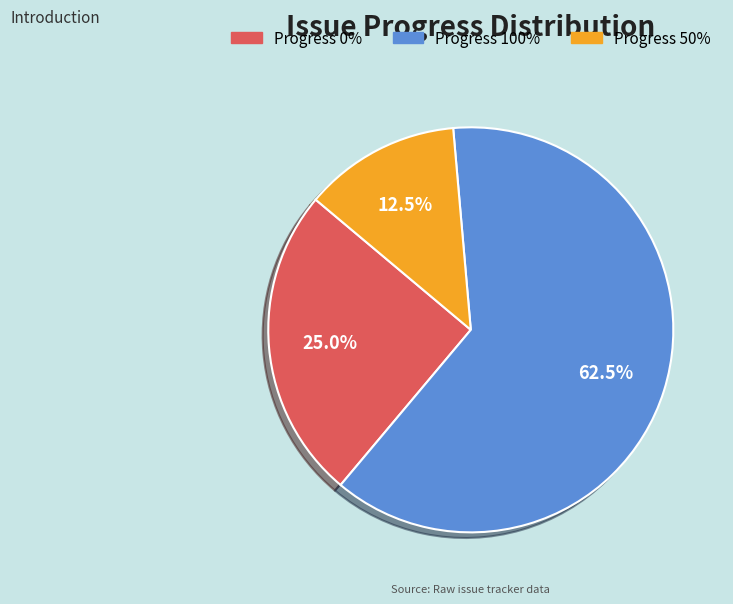

To the nearest percent, what is the average slice percentage?

33%